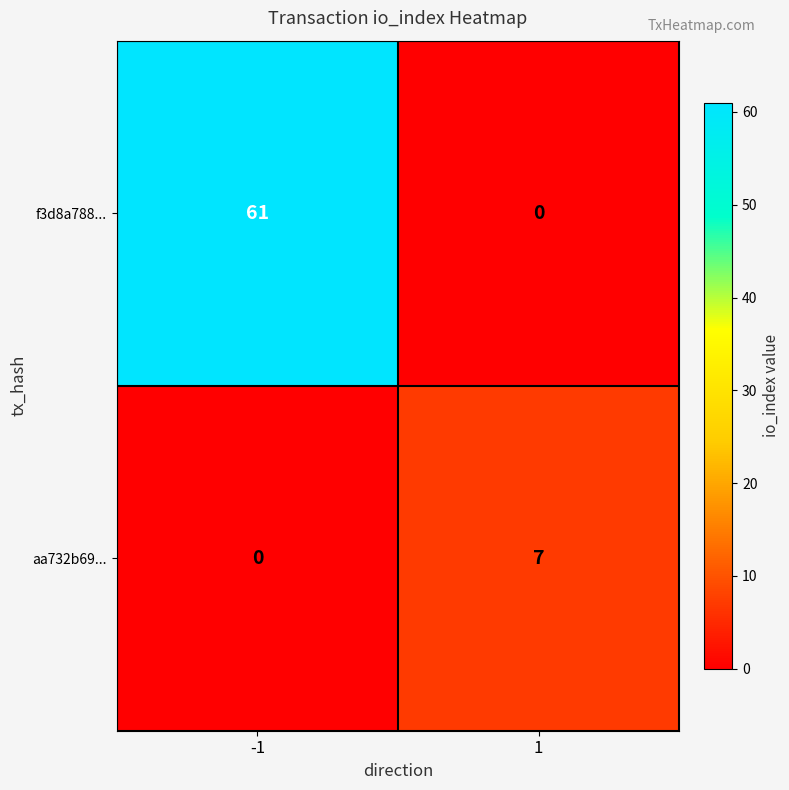

Which series changed the most between -1 and 1?

f3d8a788...